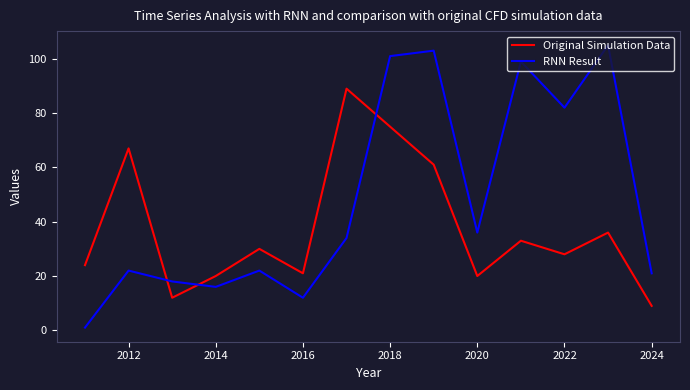

What is the sum of all Original Simulation Data values?

525